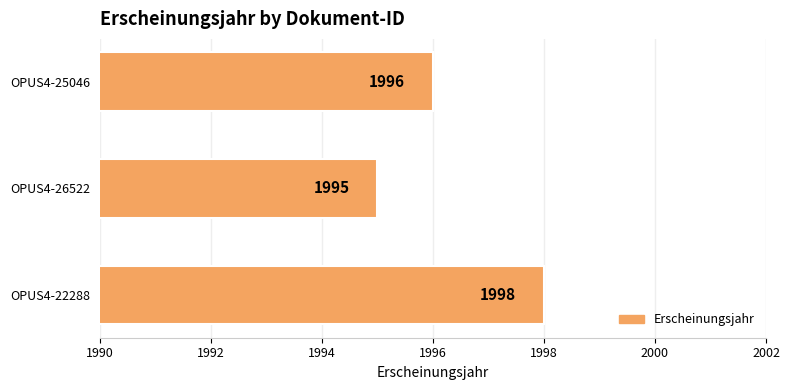

How many distinct data groups are displayed?

1